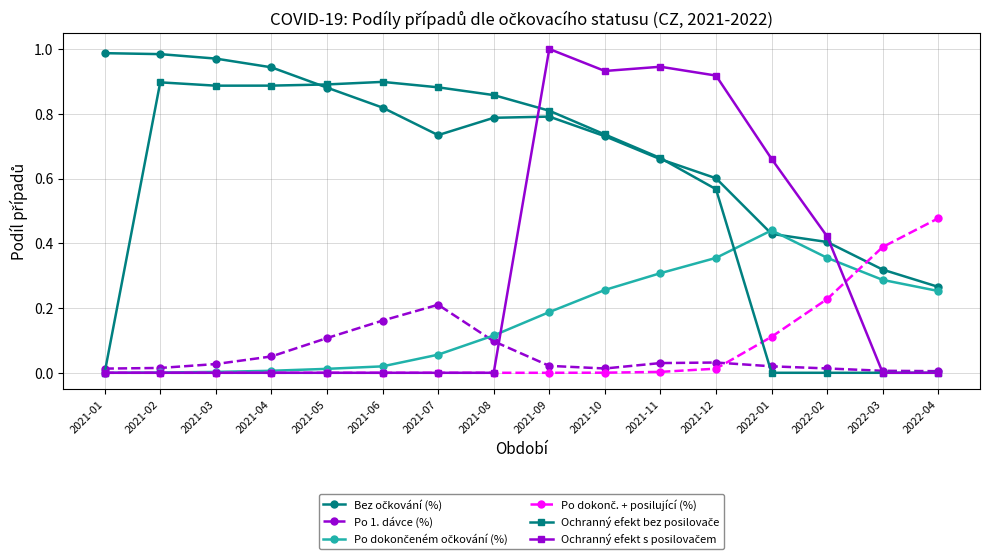

How many lines are shown in the chart?

6